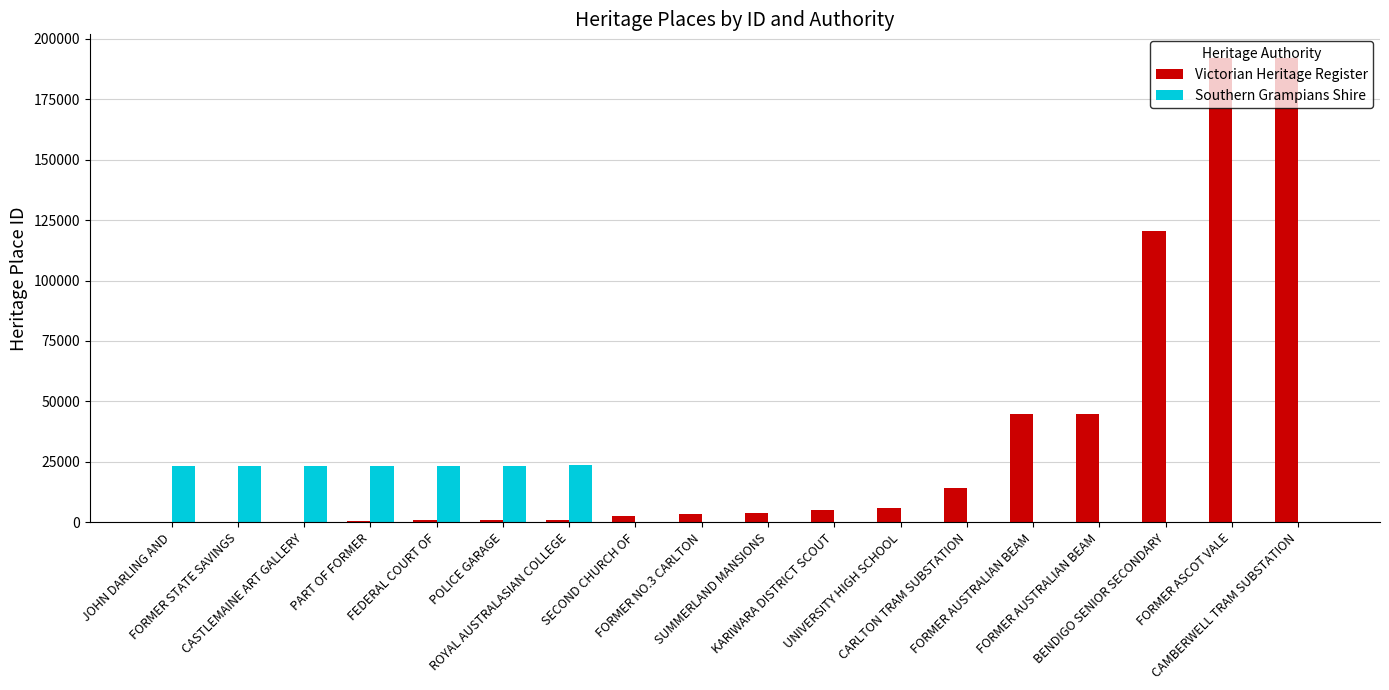

Where is Victorian Heritage Register nearest to the value 96151?

BENDIGO SENIOR SECONDARY